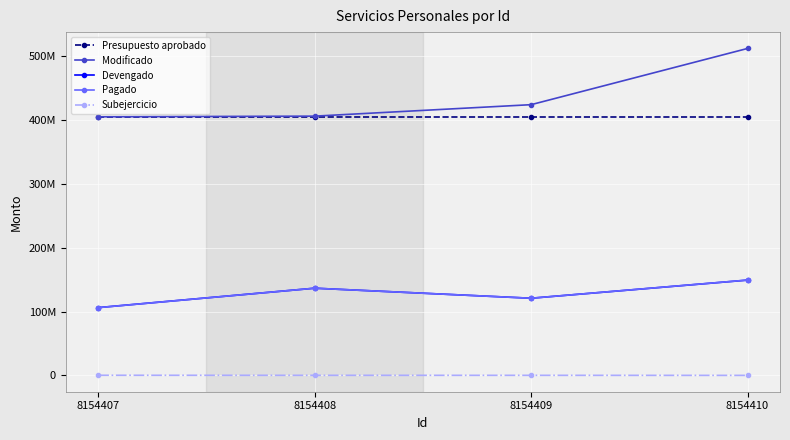

The Presupuesto aprobado series shows 405091381.6 at 8154407. True or false?

True